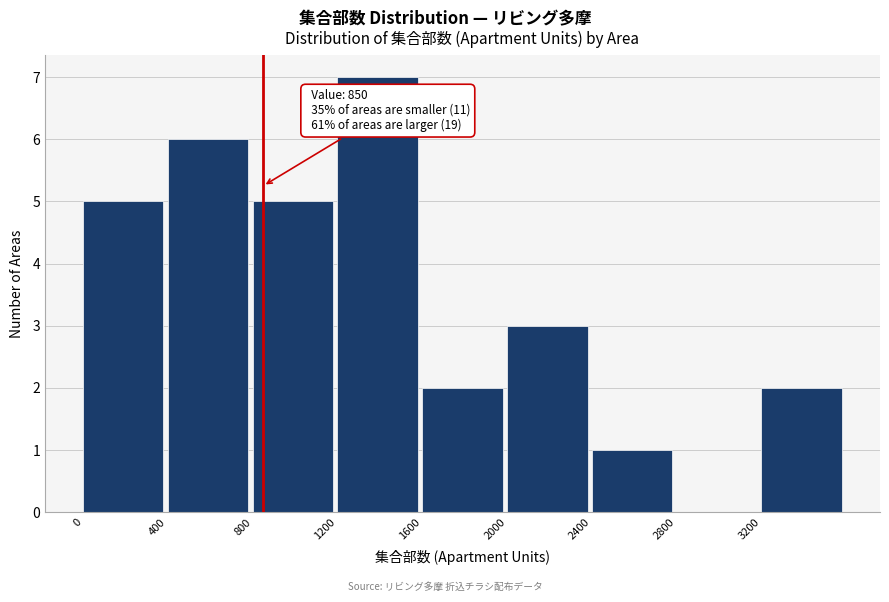

Which range on the x-axis has the tallest bar?

1200 to 1600